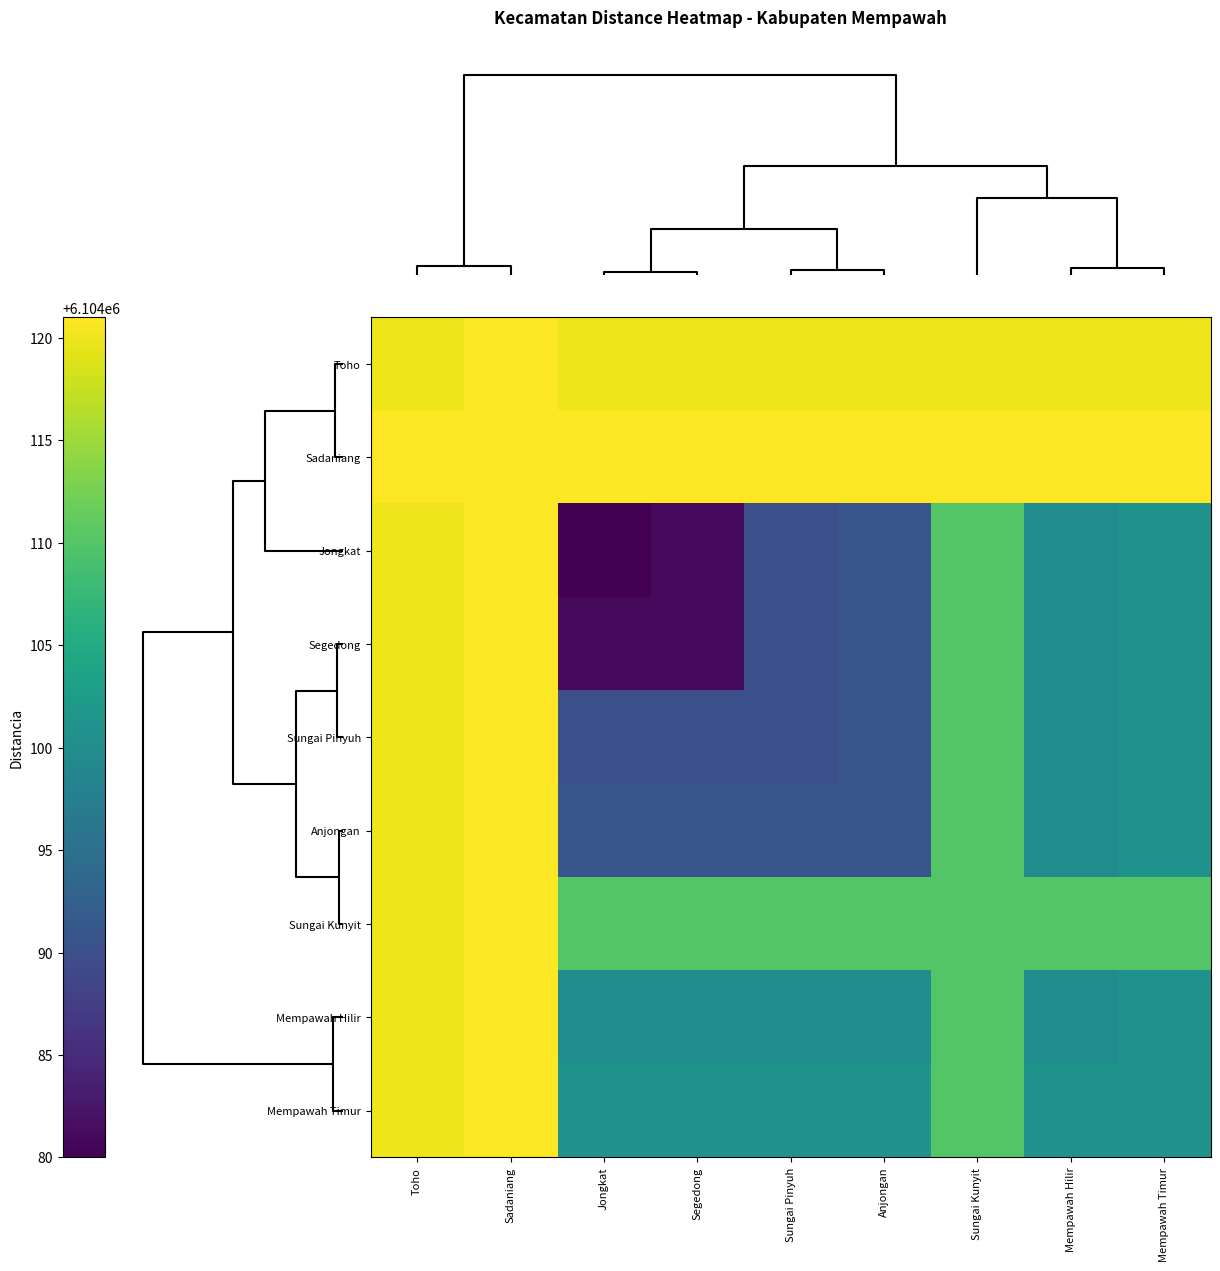

Which series has the largest total across all categories?

Sadaniang